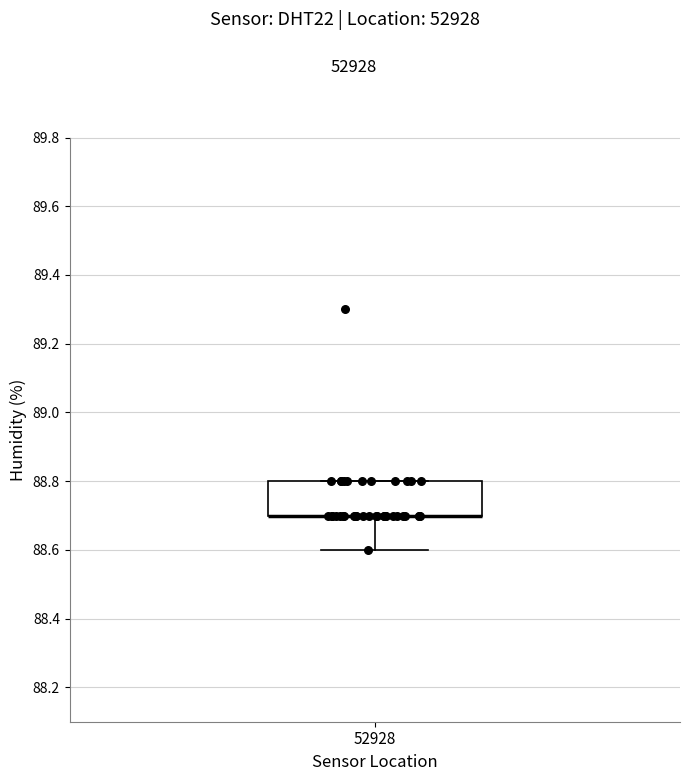

Transcribe this box plot: give where the median line is, the range the box spans, and where the two whiskers end, as read against the y-axis. The values are not printed on the chart, so give them approximately, as read against the axis.

median 88.7 (drawn on the box's lower edge), box 88.7 to 88.8, whiskers 88.6 to 88.8